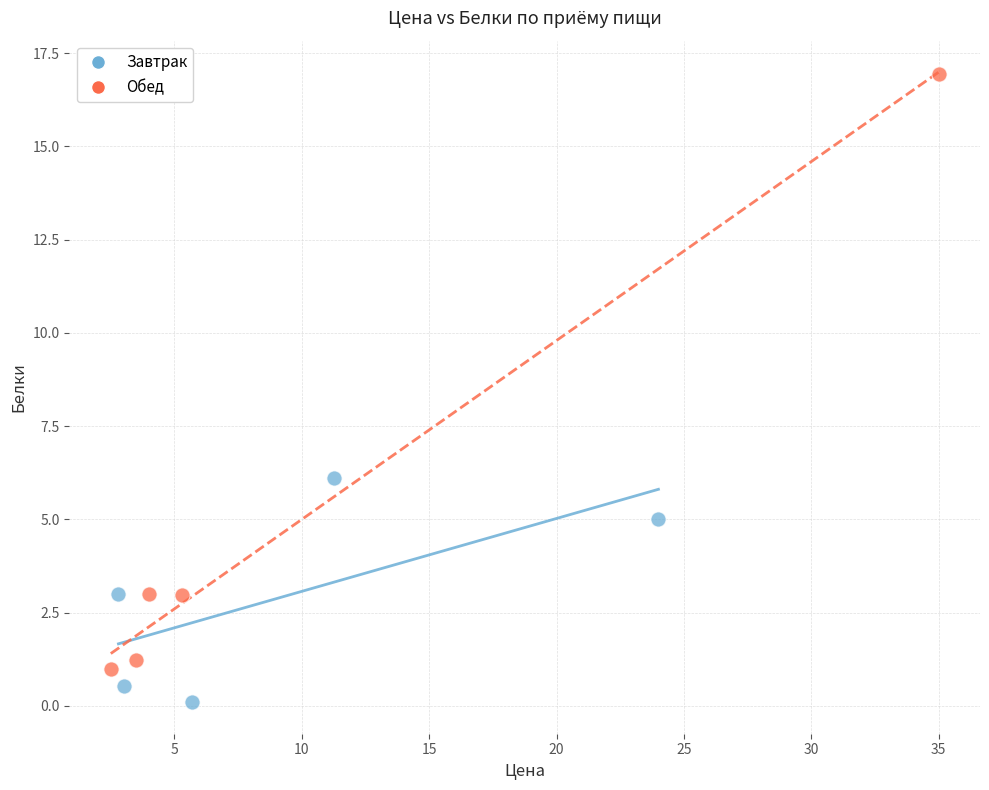

Which series reaches the minimum Y coordinate?

Завтрак